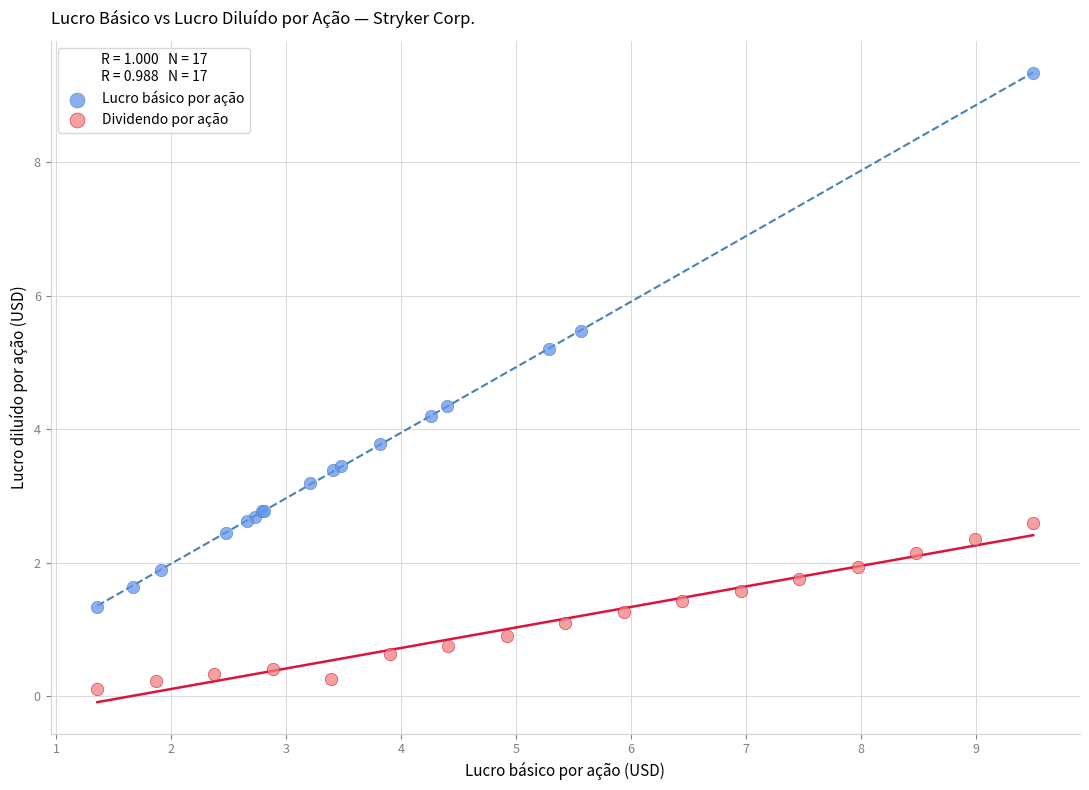

What are all the series names shown in the legend?

Lucro básico por ação, Dividendo por ação